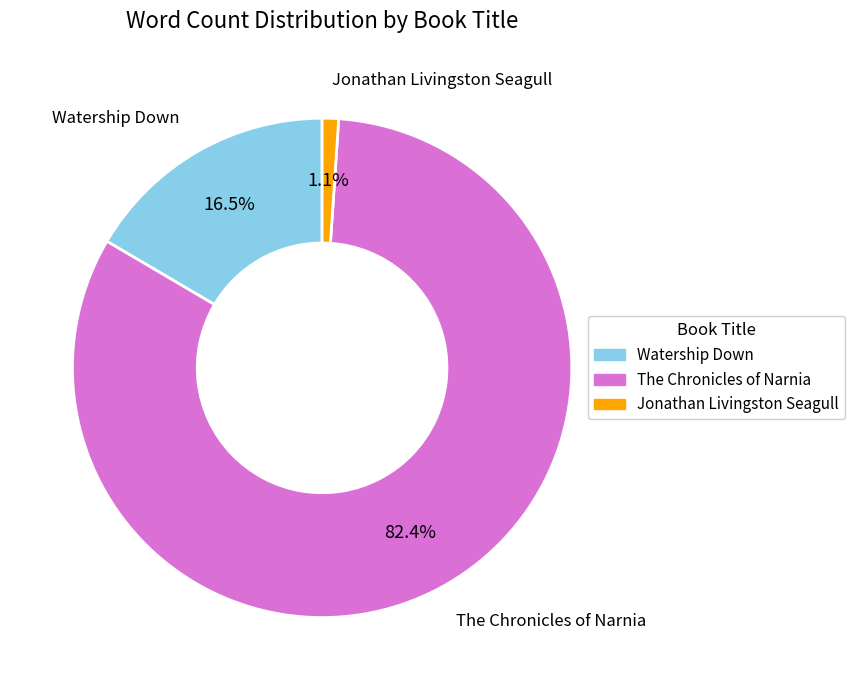

Does Jonathan Livingston Seagull account for over 50% of the chart?

No